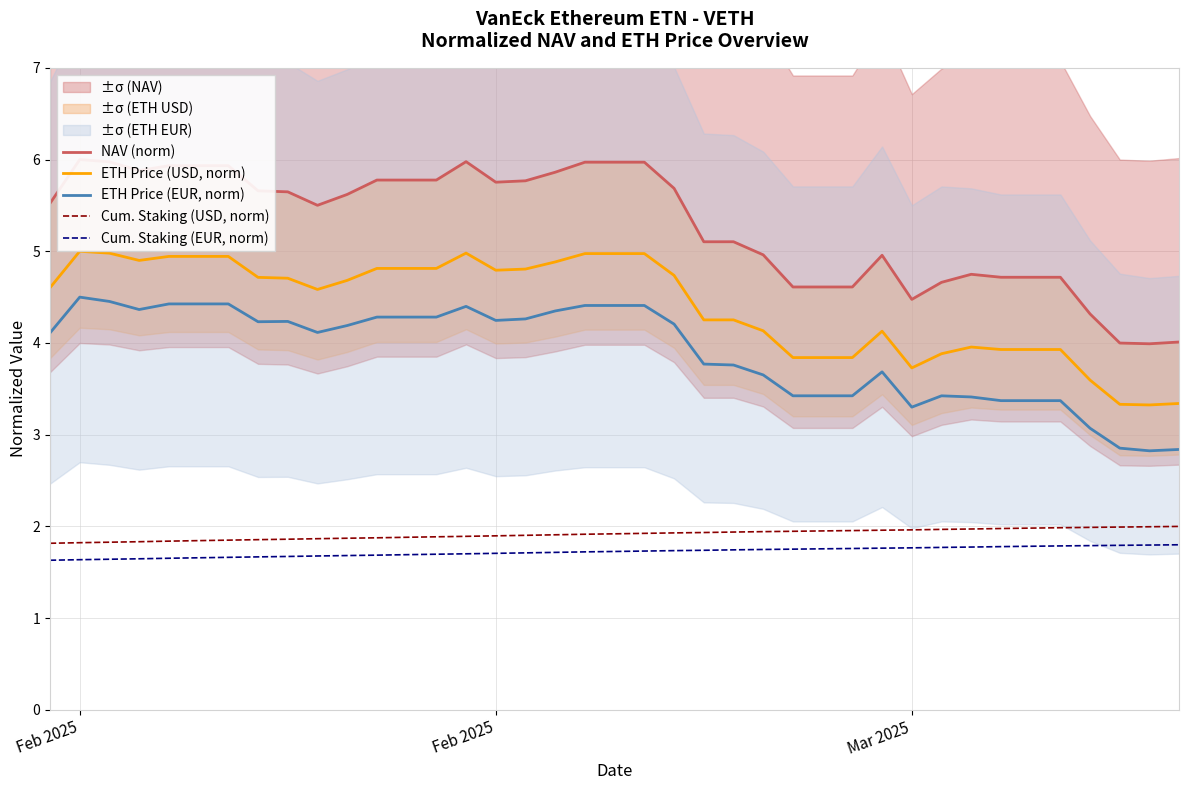

Which label corresponds to the largest value in the chart?

Feb 2025